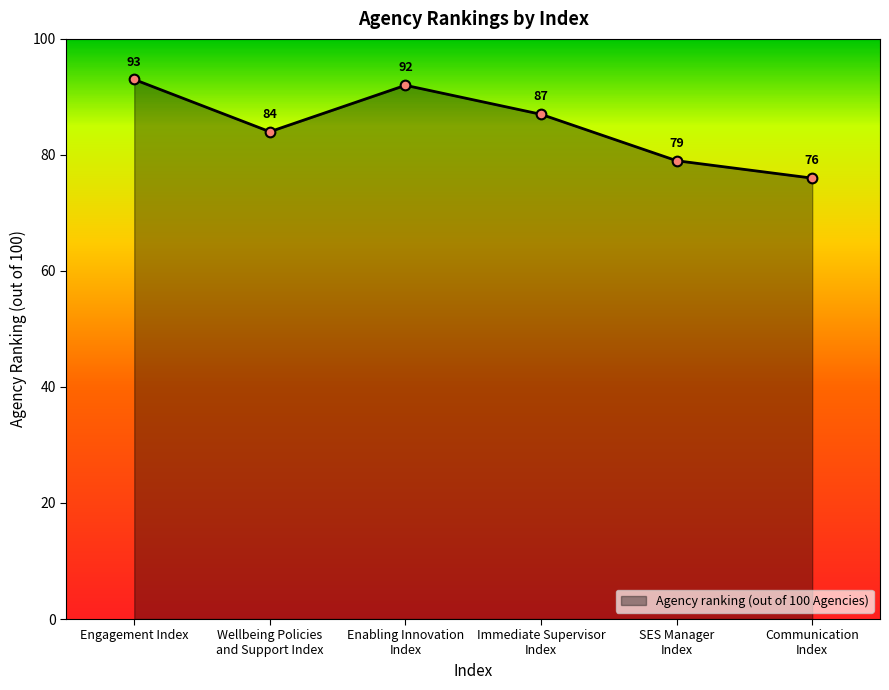

Reading right to left, extract all data points from this chart.

76	79	87	92	84	93